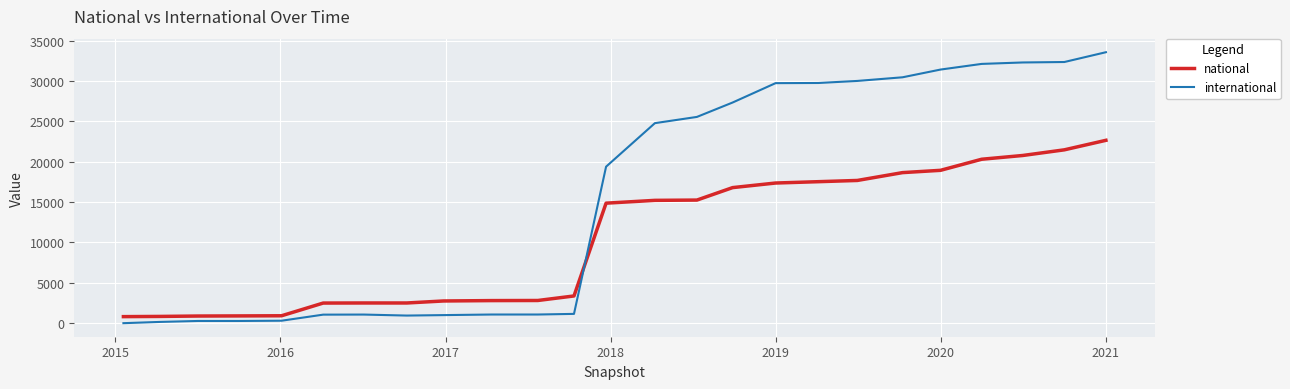

What are all the series names shown in the legend?

national, international